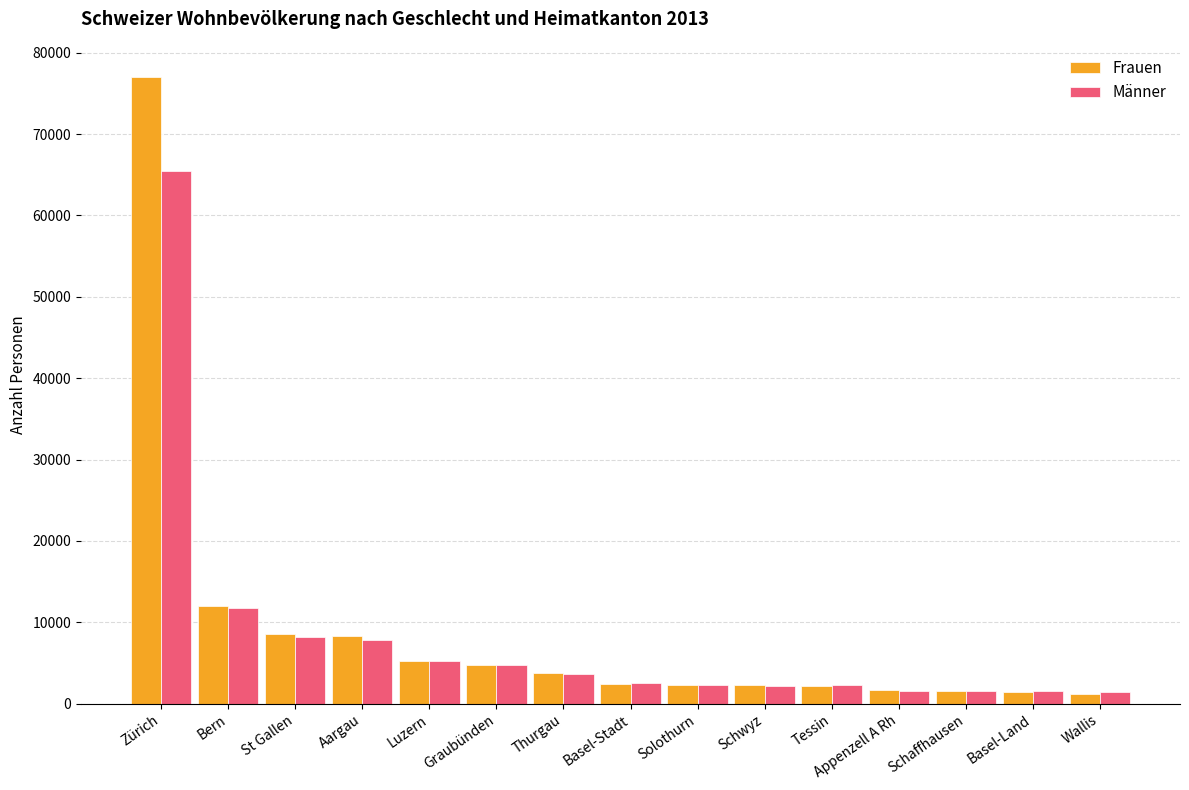

What is the difference between the second highest and minimum values in the Männer series?

10282